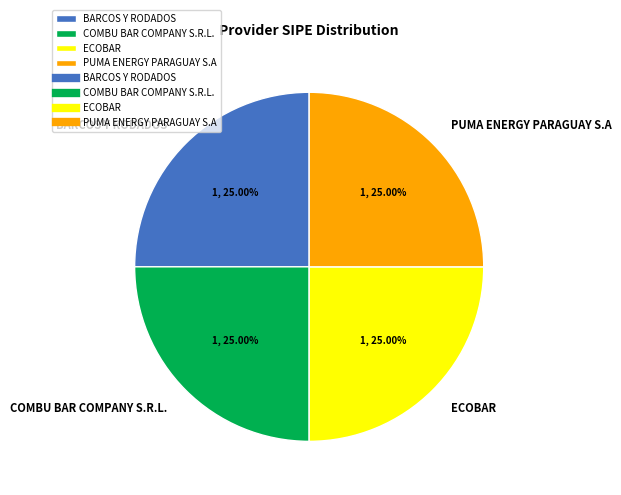

Does PUMA ENERGY PARAGUAY S.A represent more than half of the total?

No